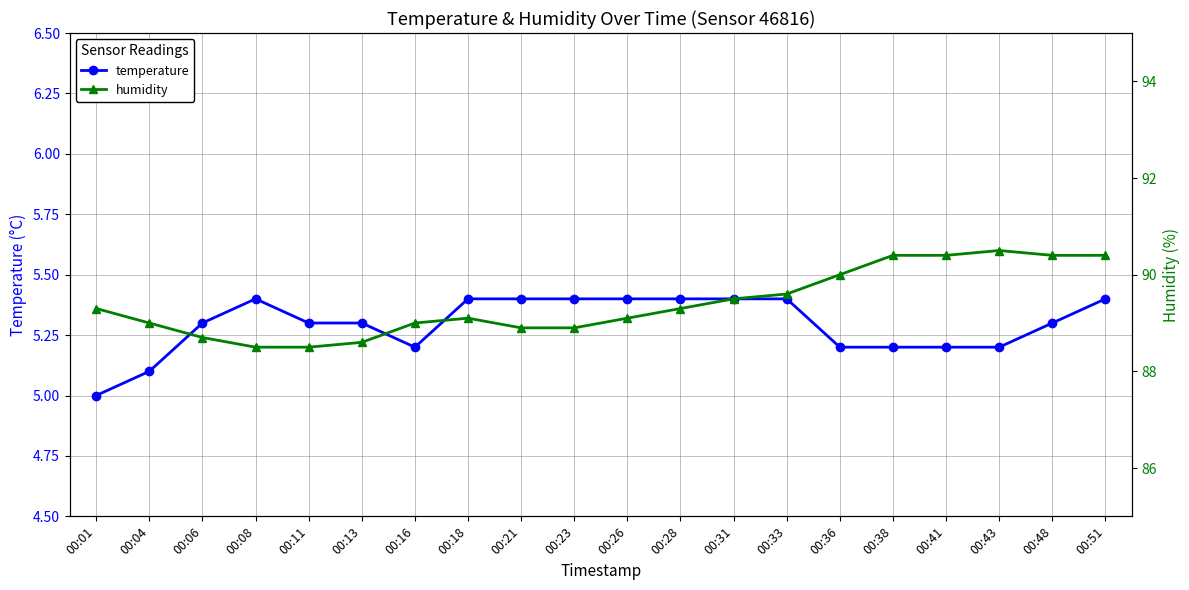

True or false: humidity has more than 2 points higher than both neighbors.

False